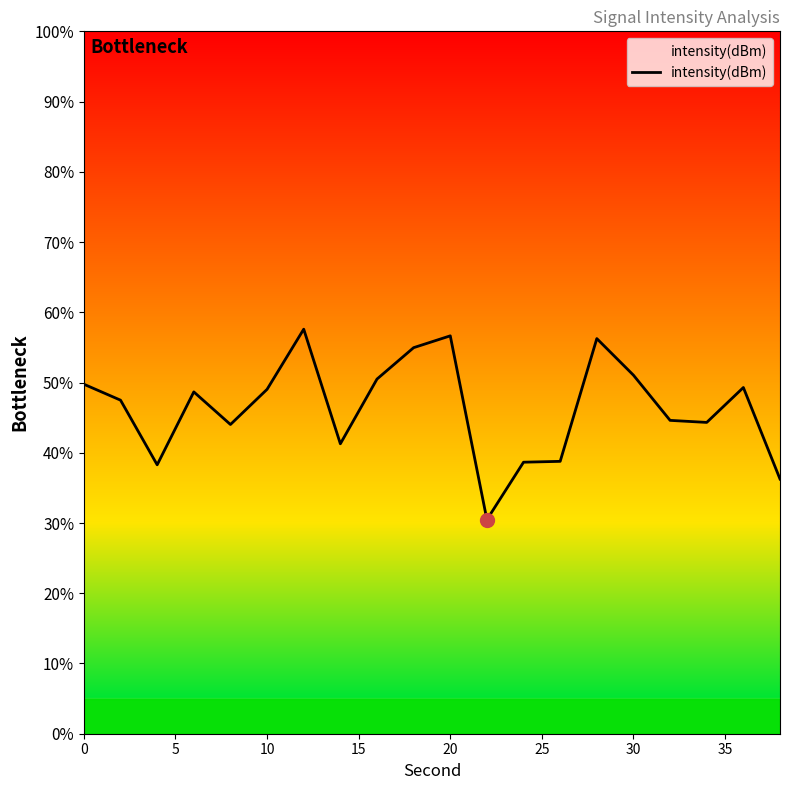

What is the difference between the maximum and minimum values?

27.1